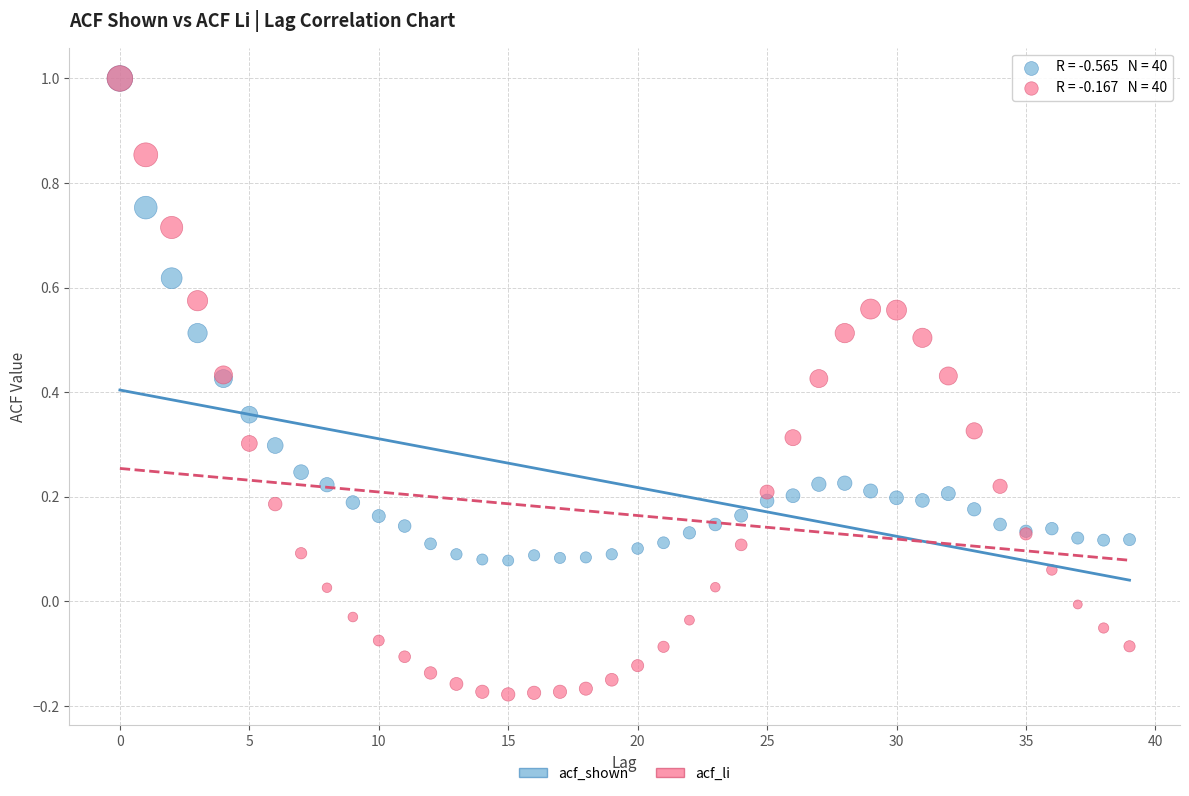

Which series has the widest spread of Y values?

acf_li